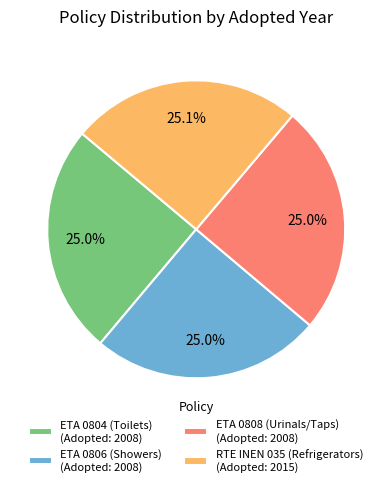

Is there a majority slice in this chart?

No